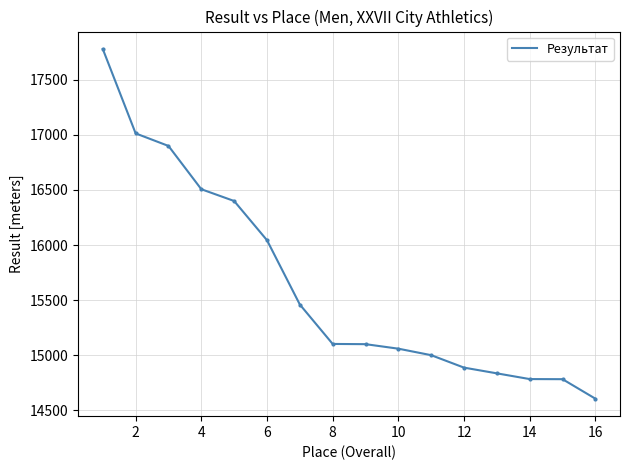

What is the maximum value shown in the chart?

17780